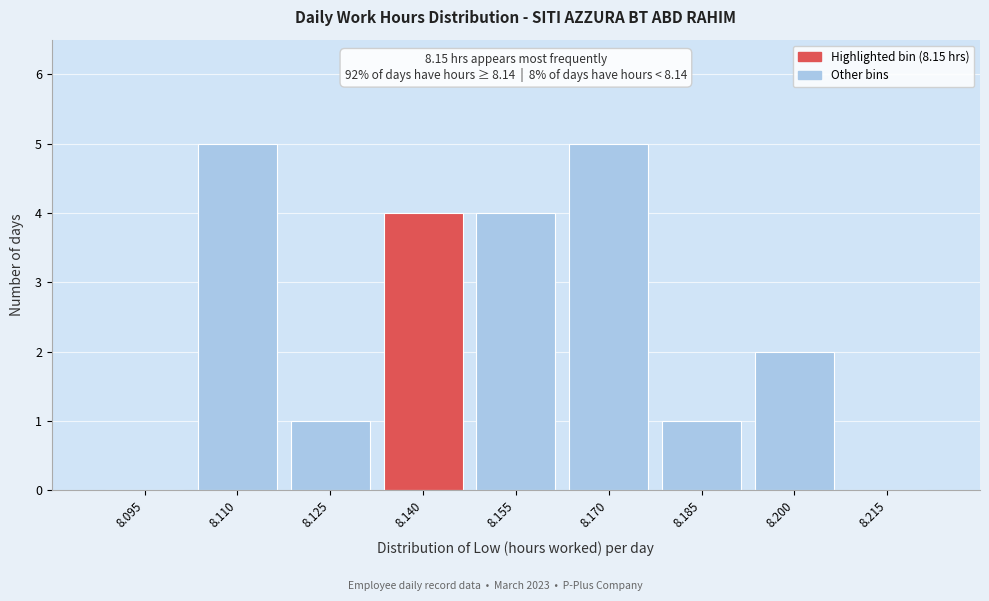

Reading left to right, what are all the values shown in this chart?

8.095=0	8.110=5	8.125=1	8.140=4	8.155=4	8.170=5	8.185=1	8.200=2	8.215=0